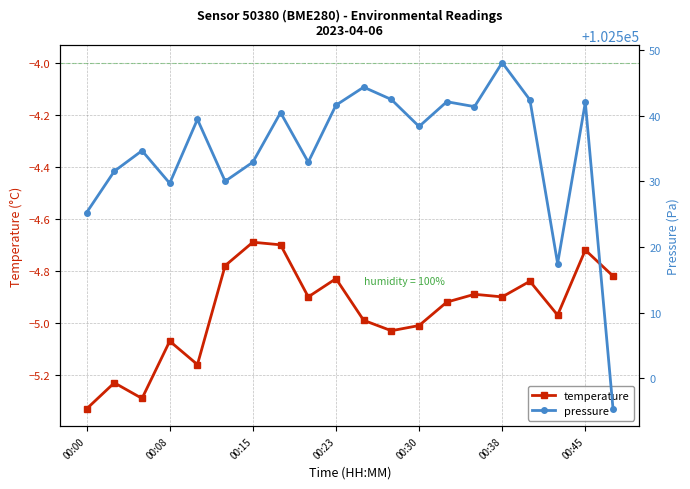

What is the value of the temperature point at the 3rd from the left?

-5.3